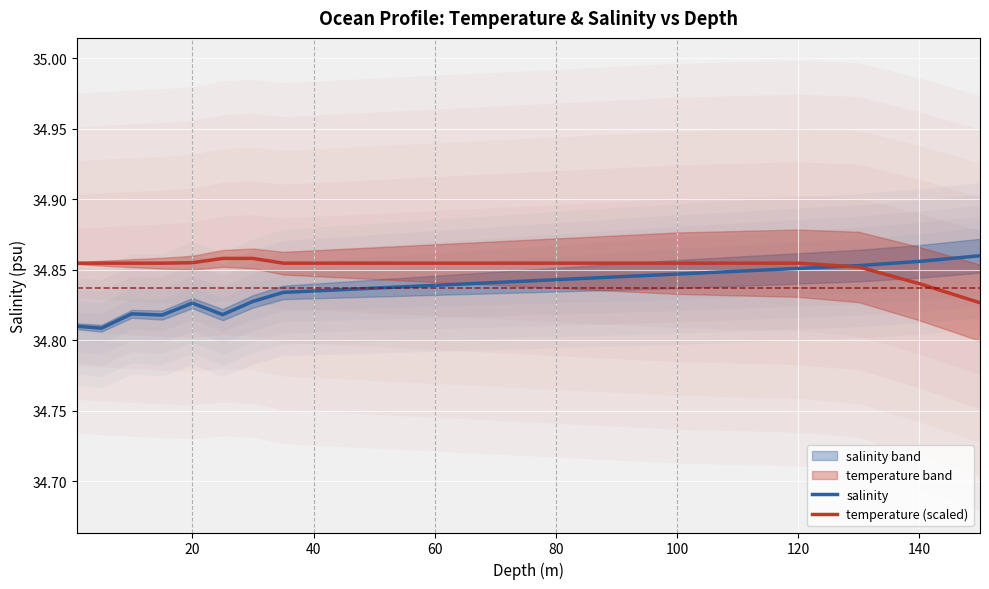

What is the highest value of the salinity series?

34.9